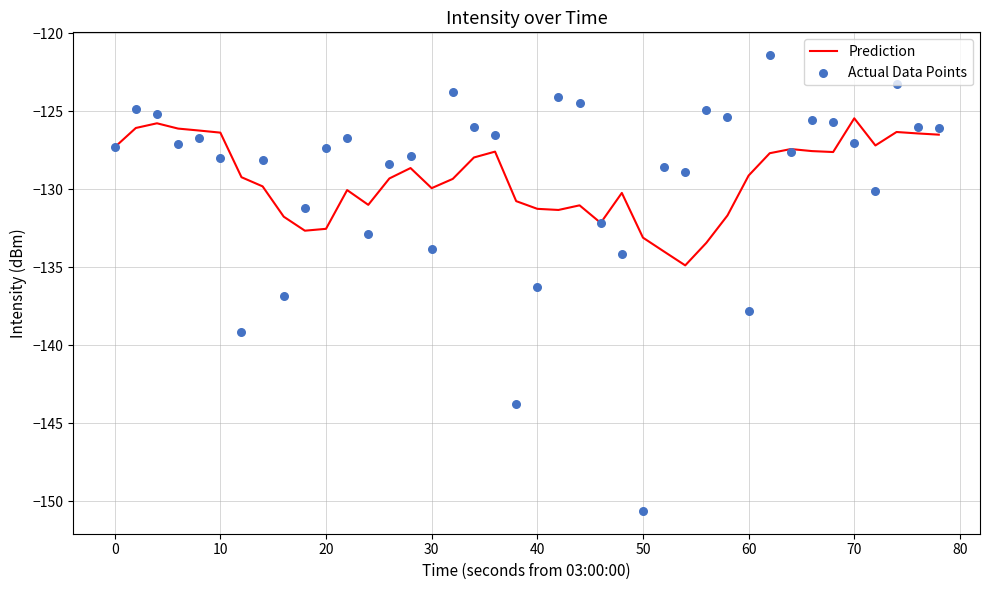

Which series contains the highest Y value?

Actual Data Points